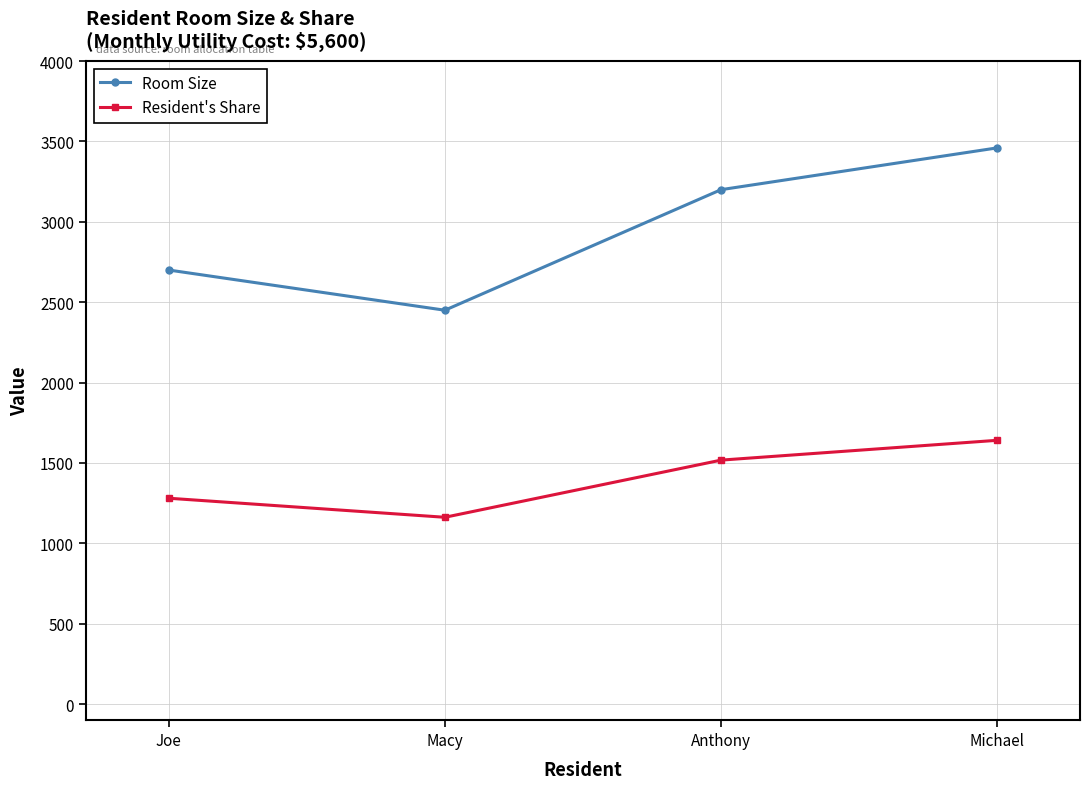

The value of Resident's Share at Joe is 2091.2. True or false?

False